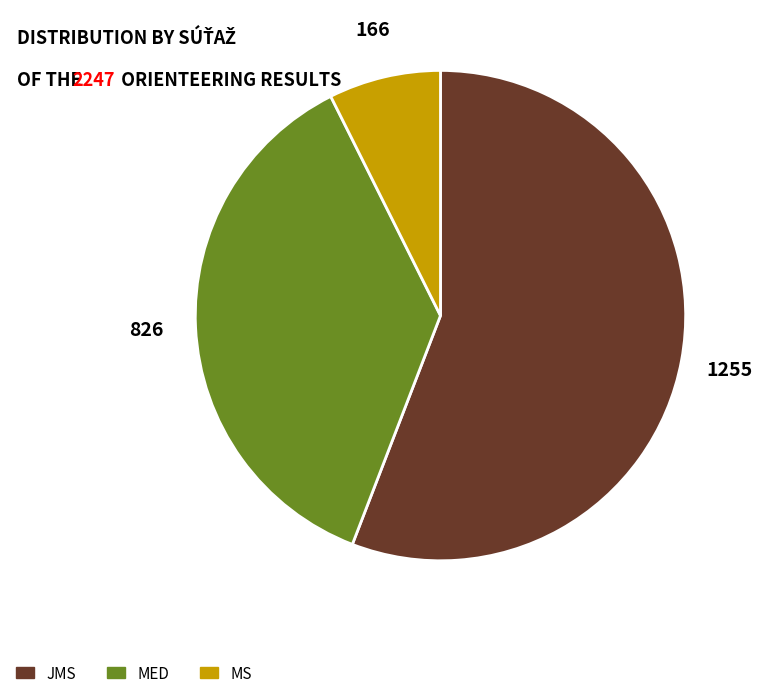

Rank the categories by value from highest to lowest.

JMS, MED, MS